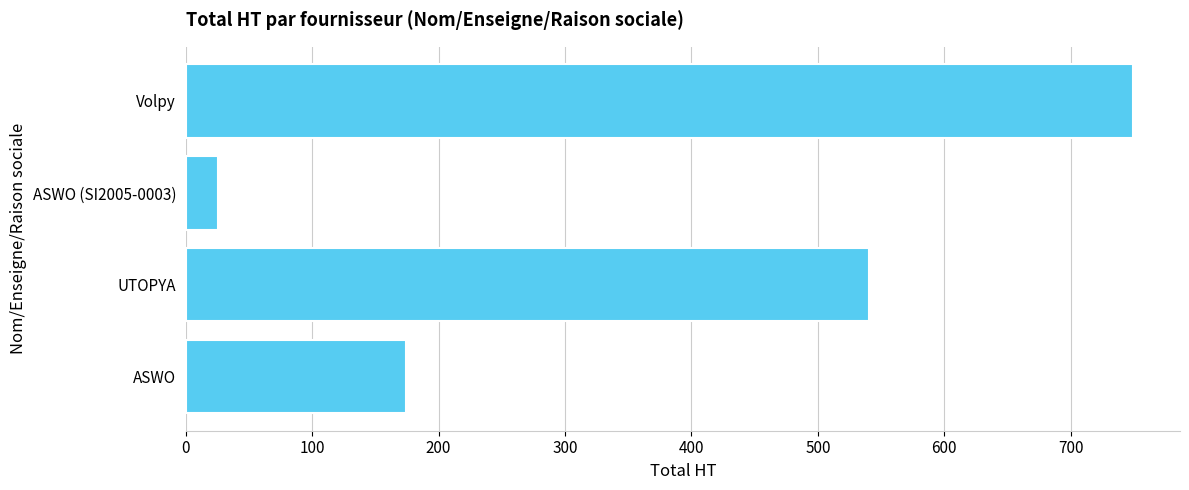

How many values exceed 540?

2